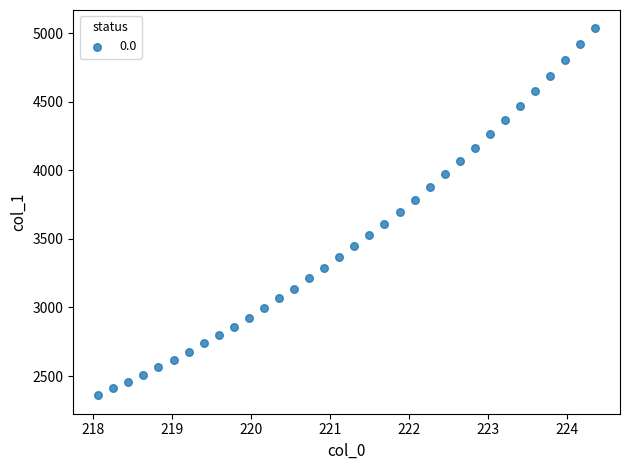

What is the range of X values (max minus min)?

6.3